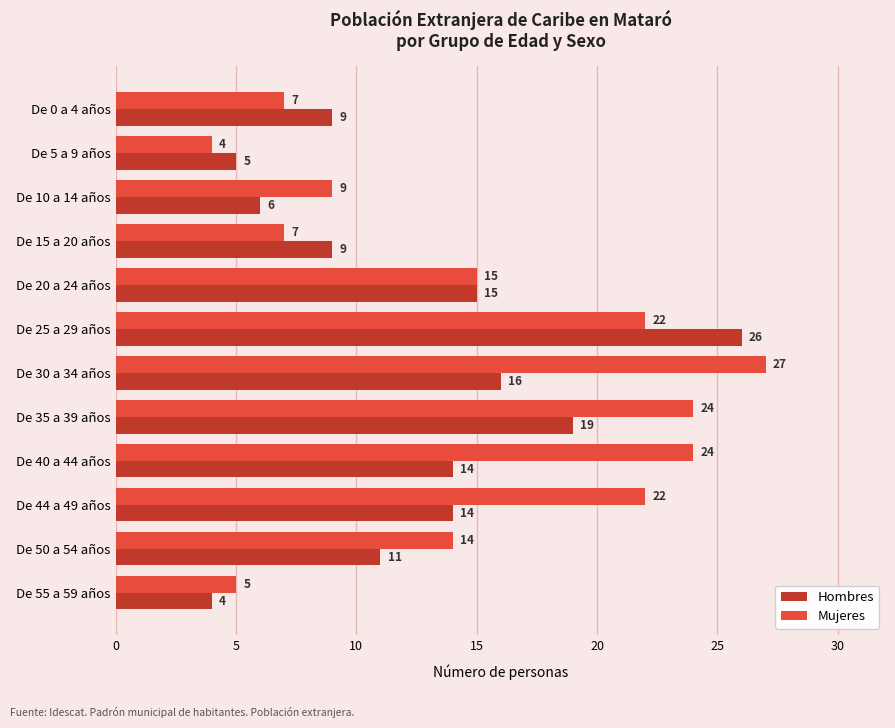

Is it true that Mujeres equals 13 at De 35 a 39 años?

False